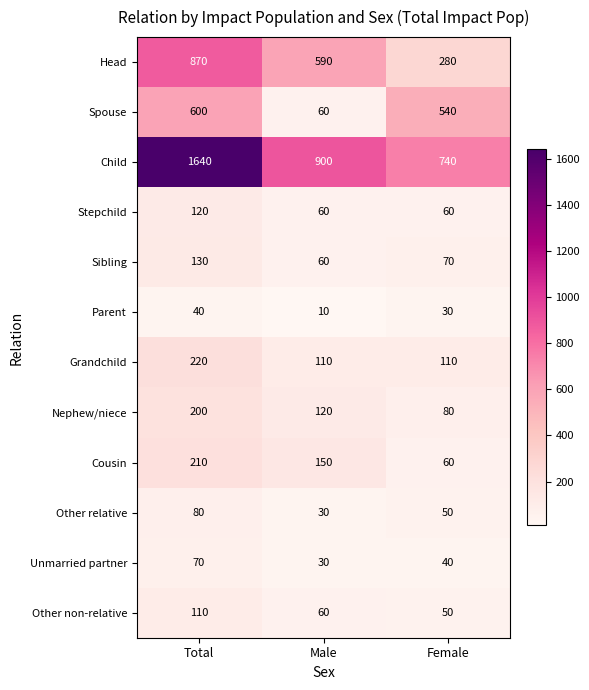

What is the approximate value of Cousin at Male, to the nearest 50?

150